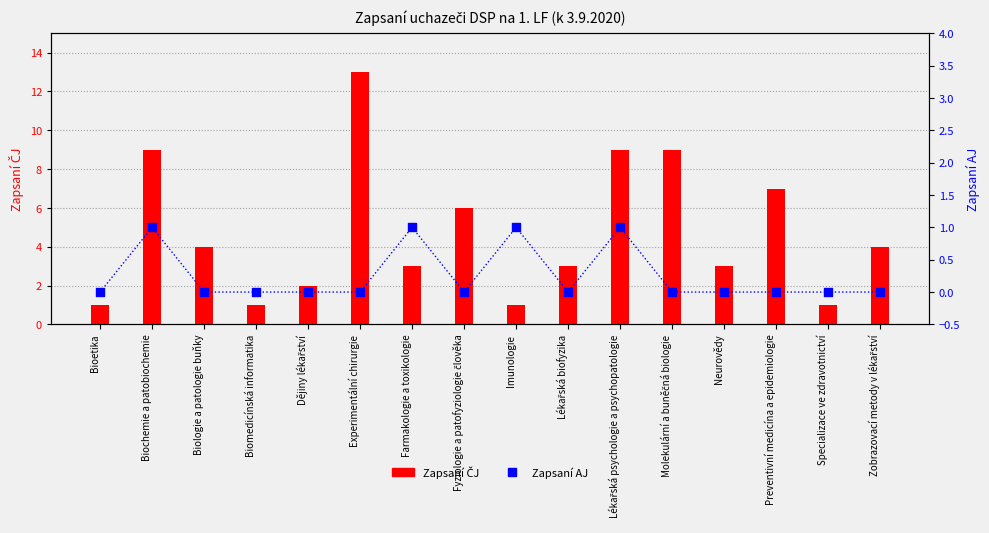

Is the value of Zapsaní ČJ at Bioetika greater than the value of Zapsaní AJ at Imunologie?

No